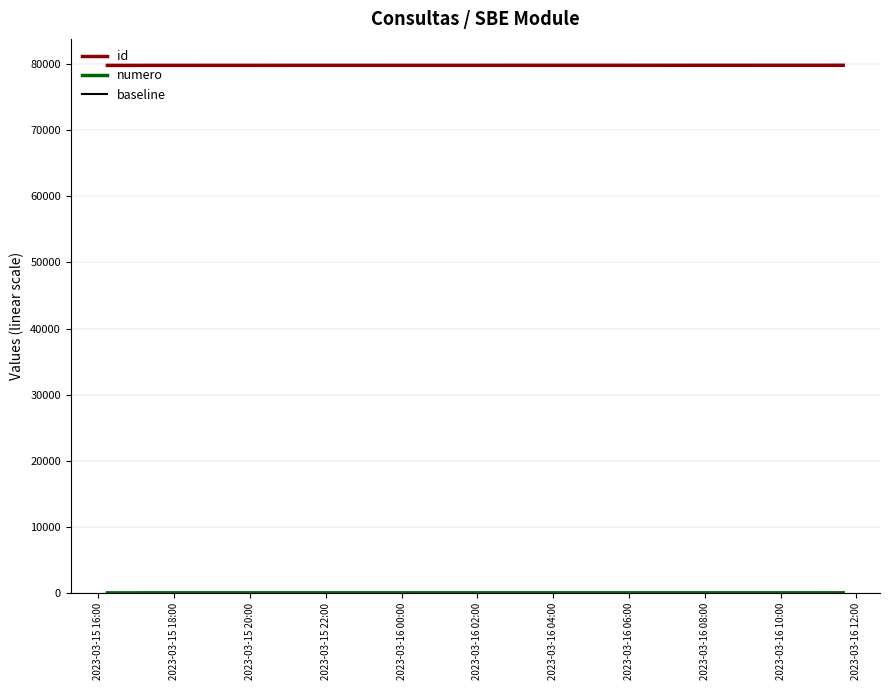

What is the highest value of the id series?

79827